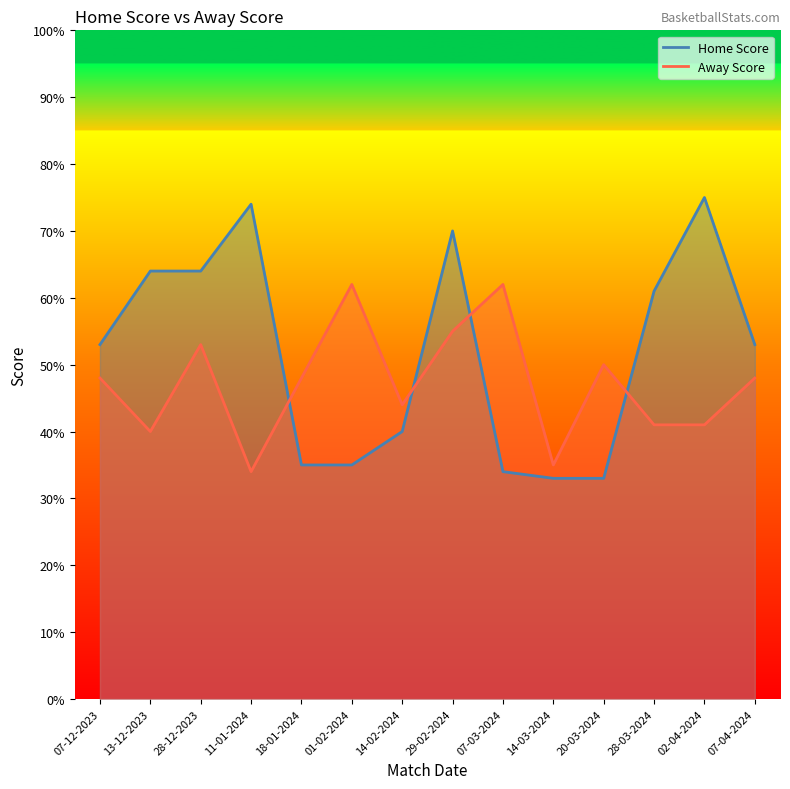

Where is Home Score nearest to the value 54?

07-12-2023